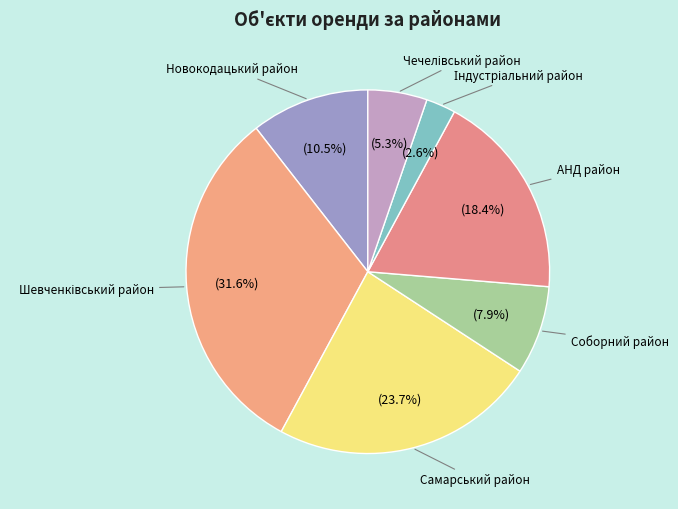

Count the number of slices in the pie.

7